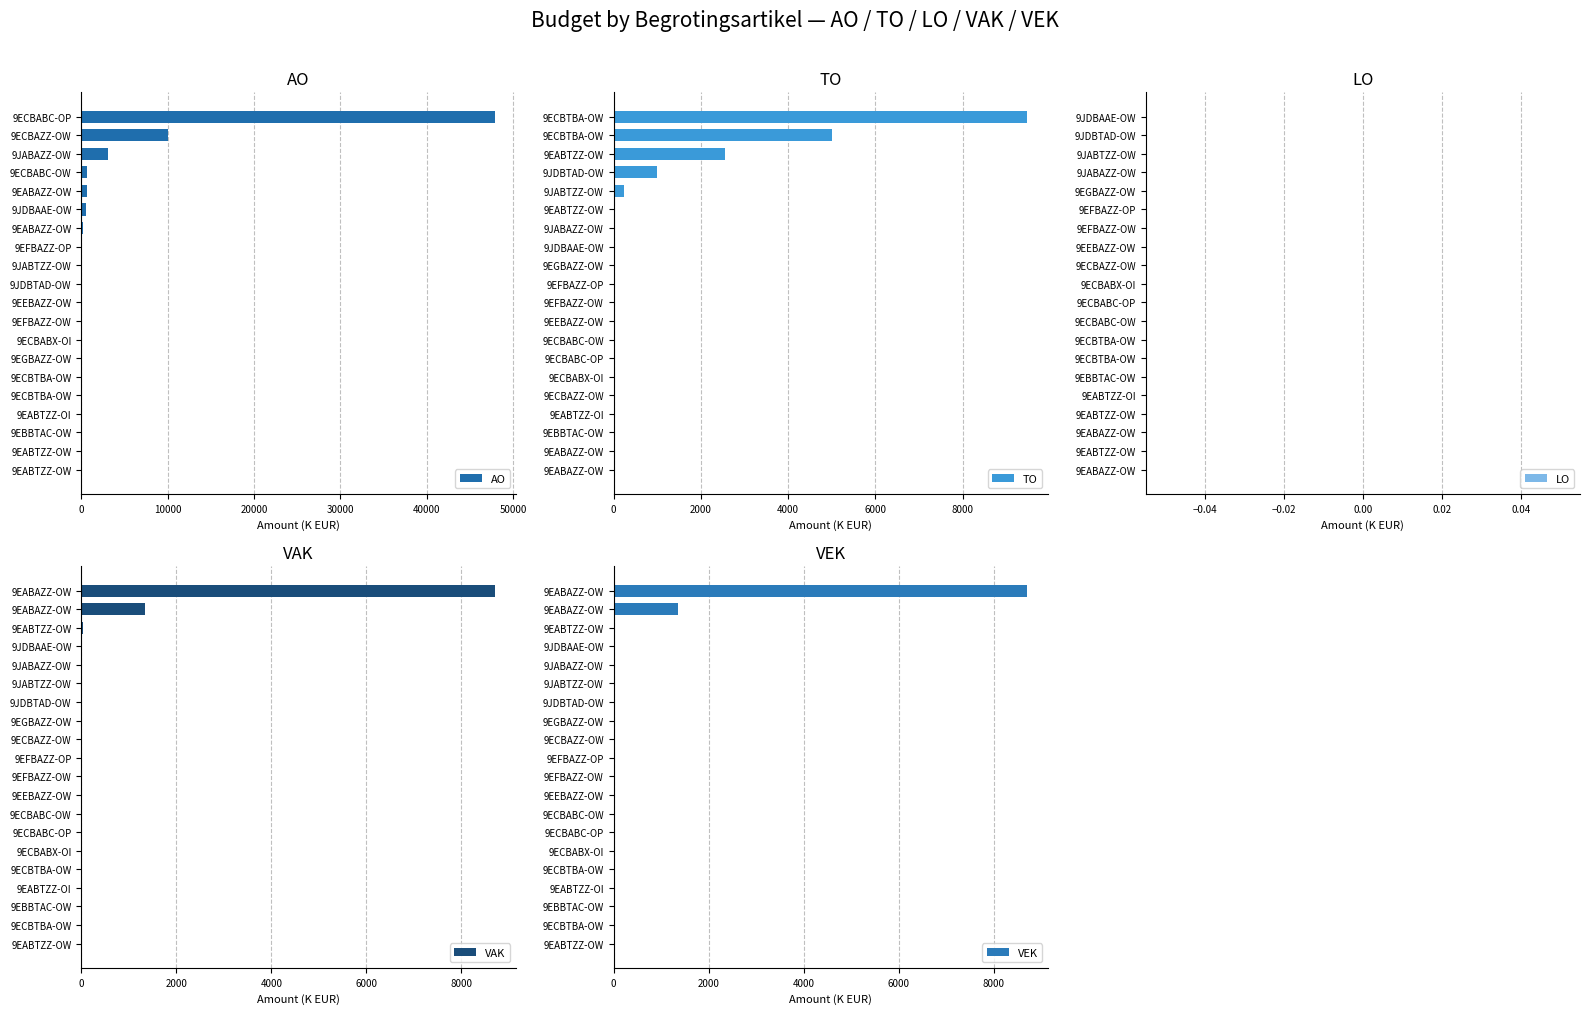

What is the maximum value shown in the chart?

47900.0